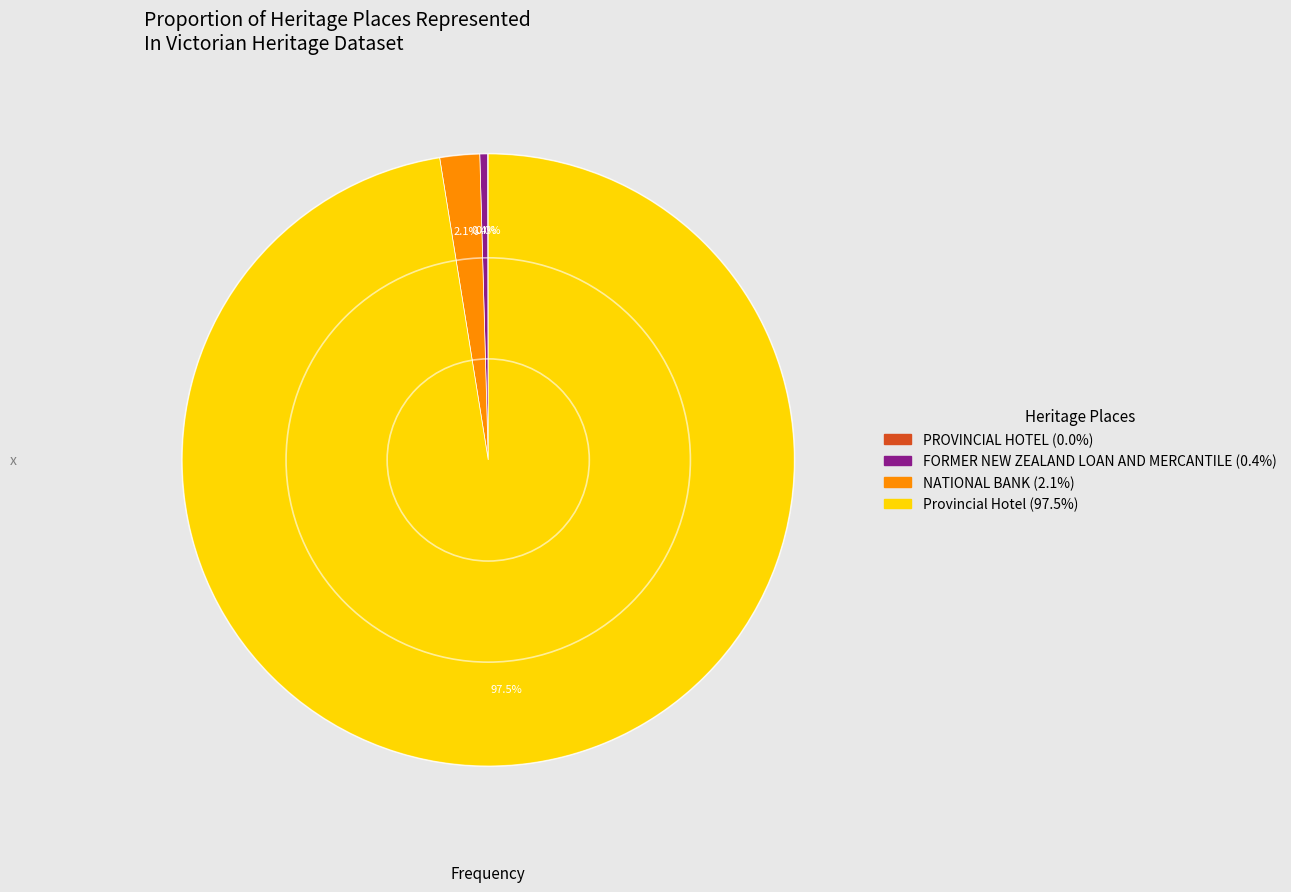

Which category has the biggest portion of the pie?

Provincial Hotel